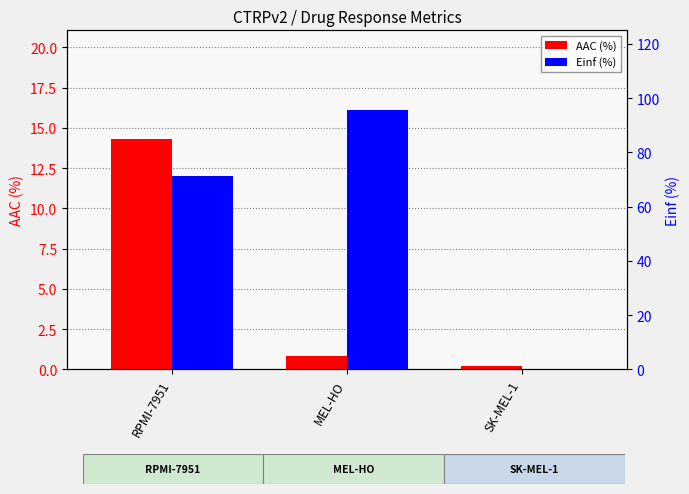

Which series has the largest total across all categories?

Einf (%)